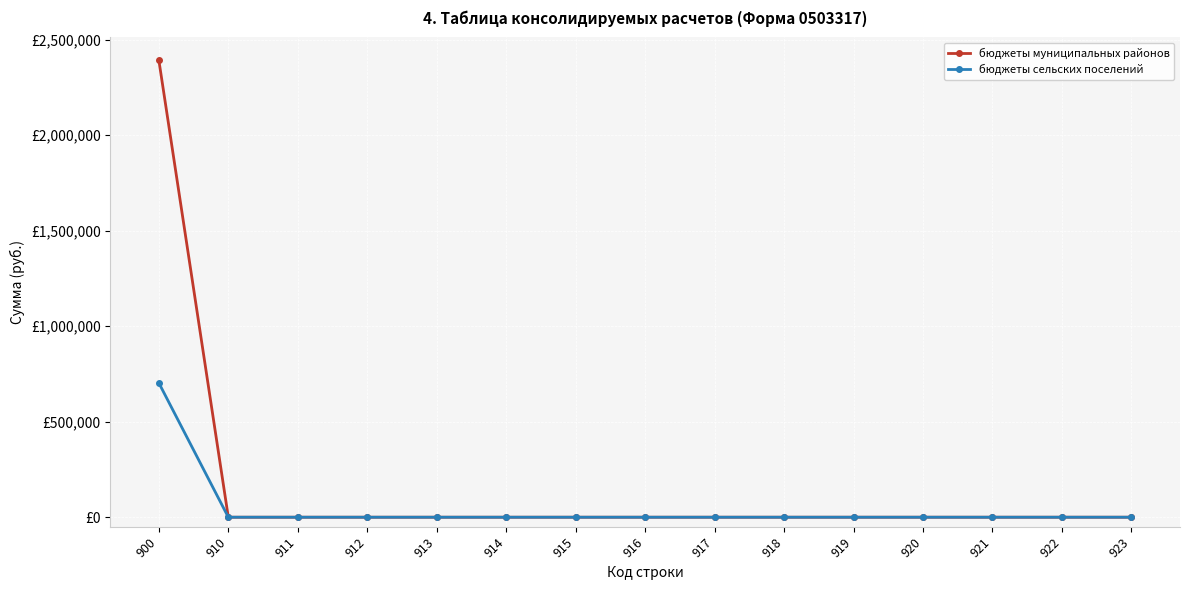

Is it true that бюджеты муниципальных районов equals 0 at 921?

True